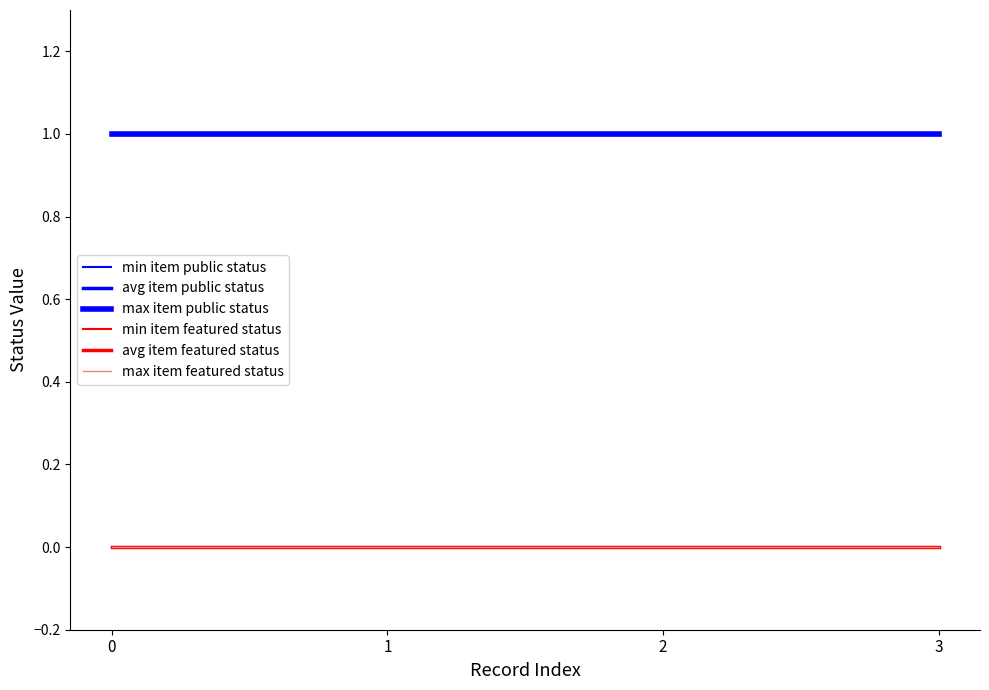

True or false: min item featured status has a value of 0 at 2.

True